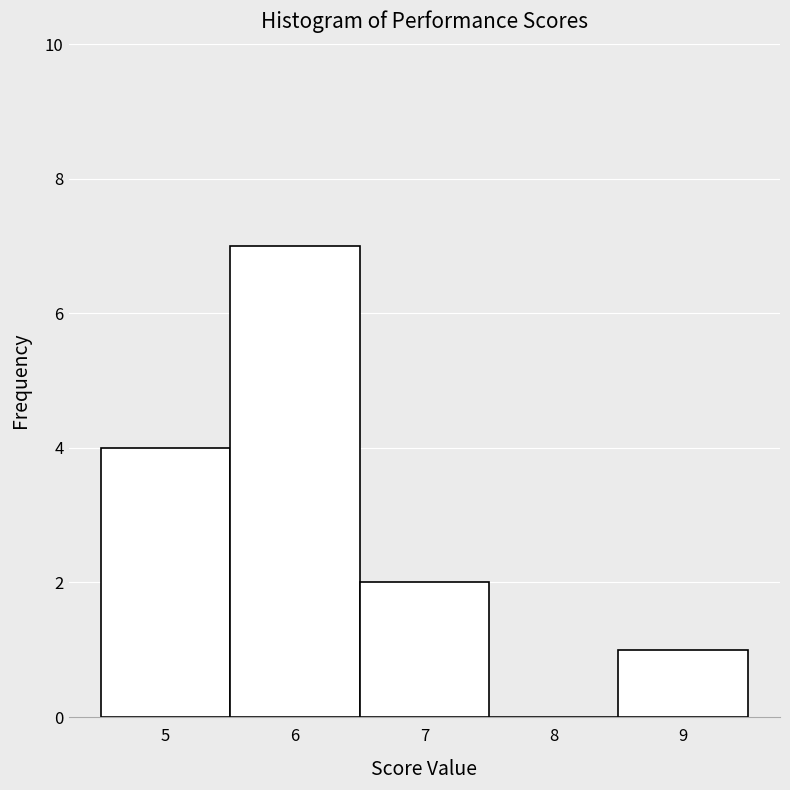

Reading left to right, transcribe this chart: for each bar, give the range it covers on the x-axis and its height. The values are not printed on the chart, so give them approximately, as read against the axis.

4.5 to 5.5: 4
5.5 to 6.5: 7
6.5 to 7.5: 2
7.5 to 8.5: 0
8.5 to 9.5: 1